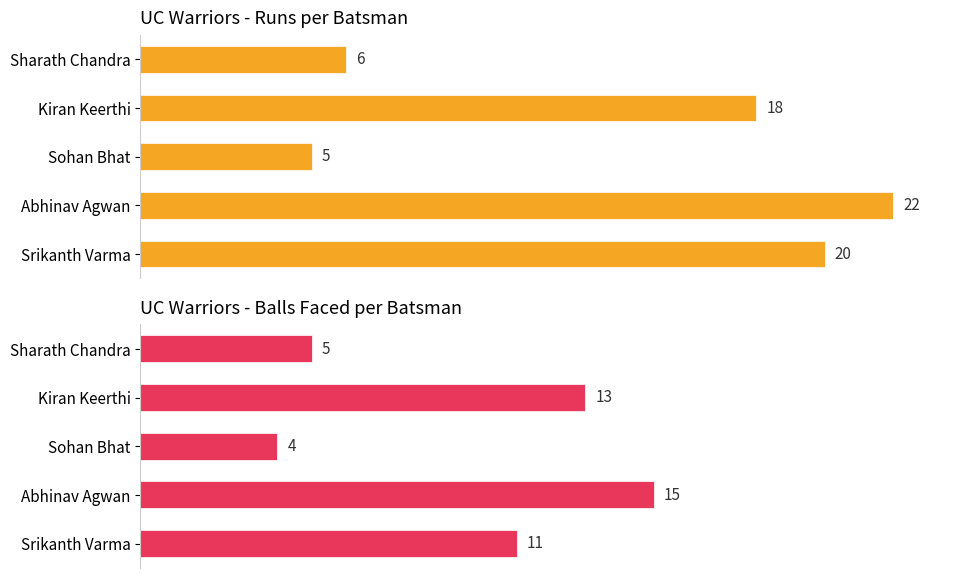

Rank the series by their maximum value, from highest to lowest.

Runs, Balls